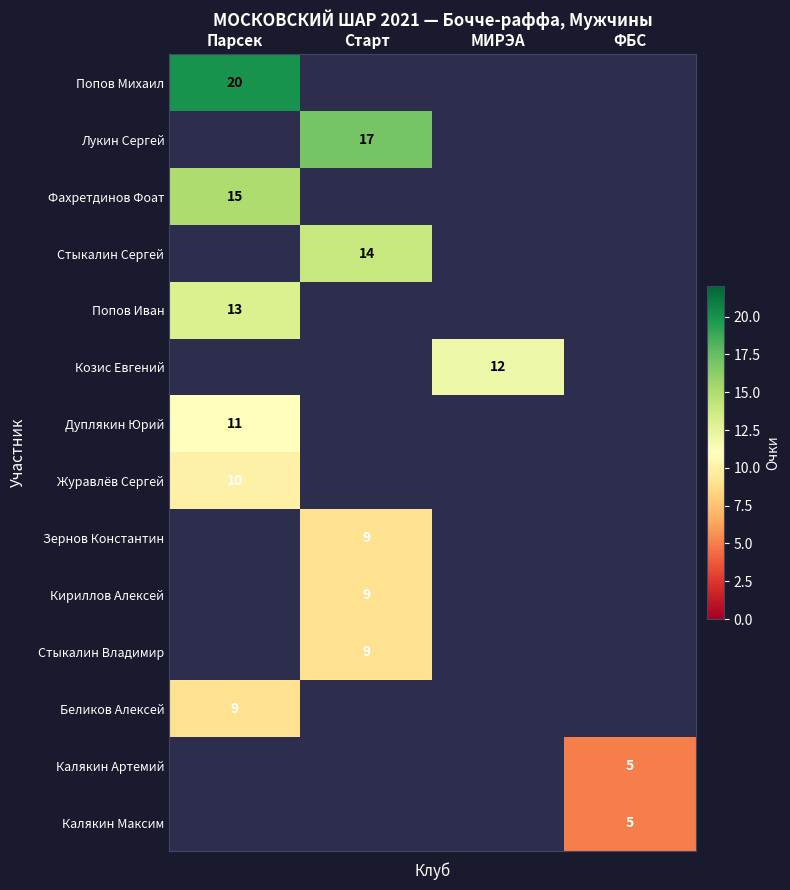

Between Старт and Парсек, which is larger?

Парсек